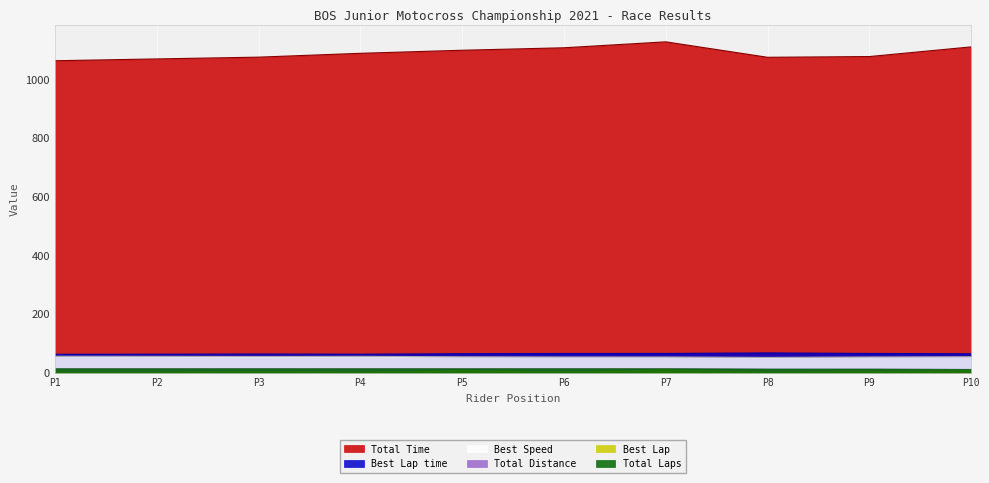

True or false: Best Speed and Total Time intersect in this chart.

False